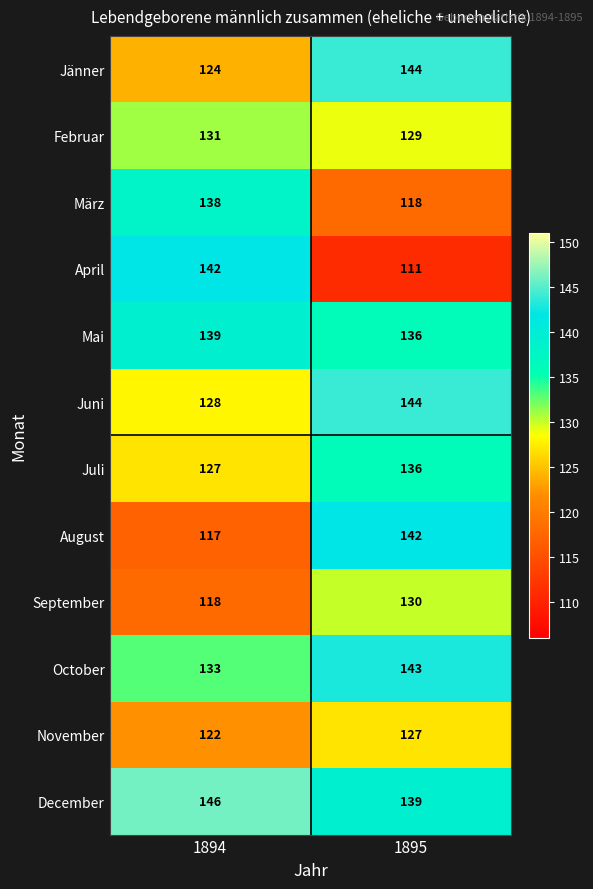

What is the average value of the August series?

130